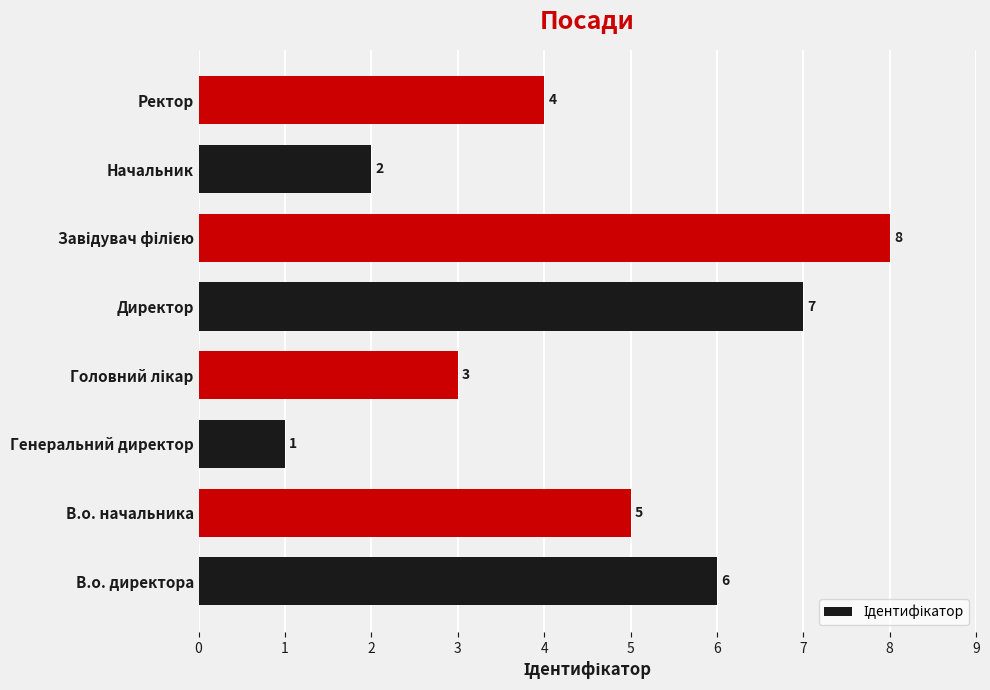

Where is the data nearest to the value 4?

Ректор